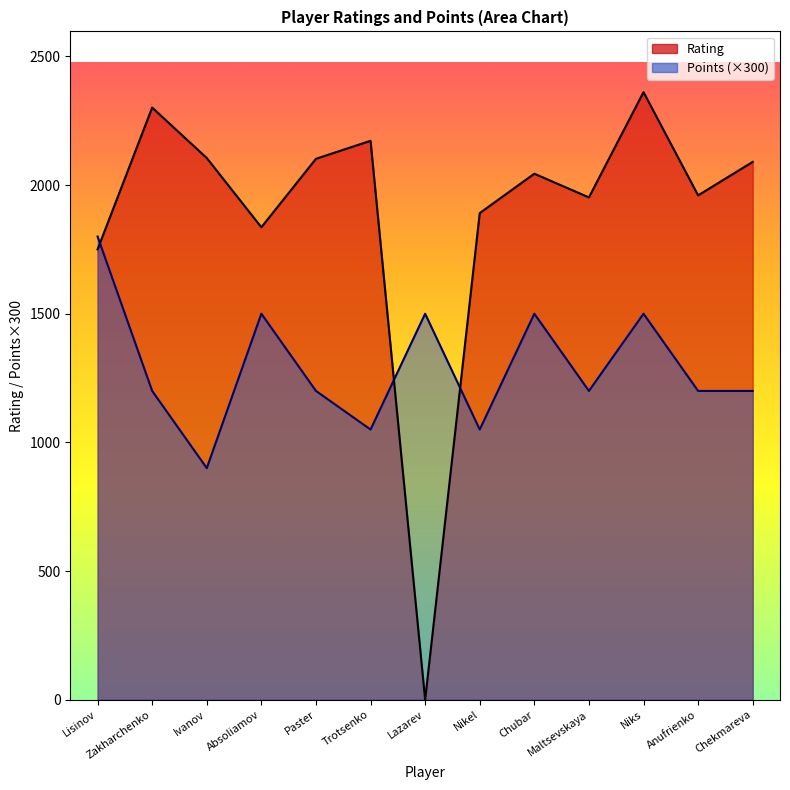

At which label does Points reach its peak?

Lisinov